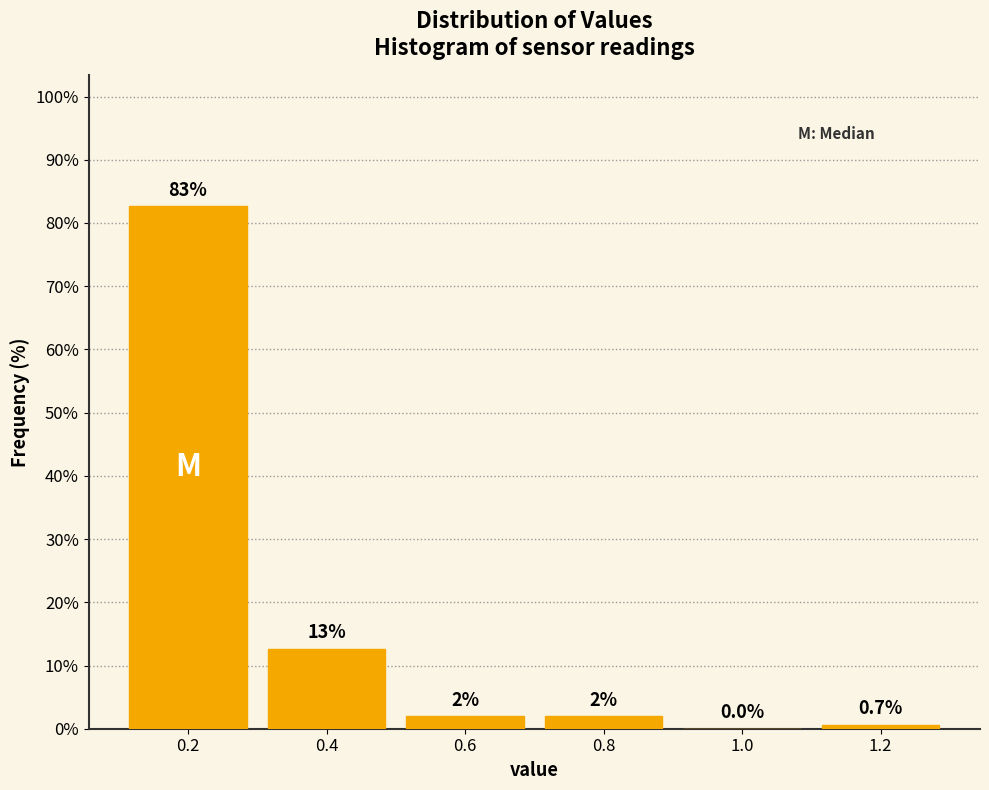

Reading right to left, transcribe all the data shown in this chart.

1.2=0.7	1.0=0.0	0.8=2.0	0.6=2.0	0.4=12.7	0.2=82.7